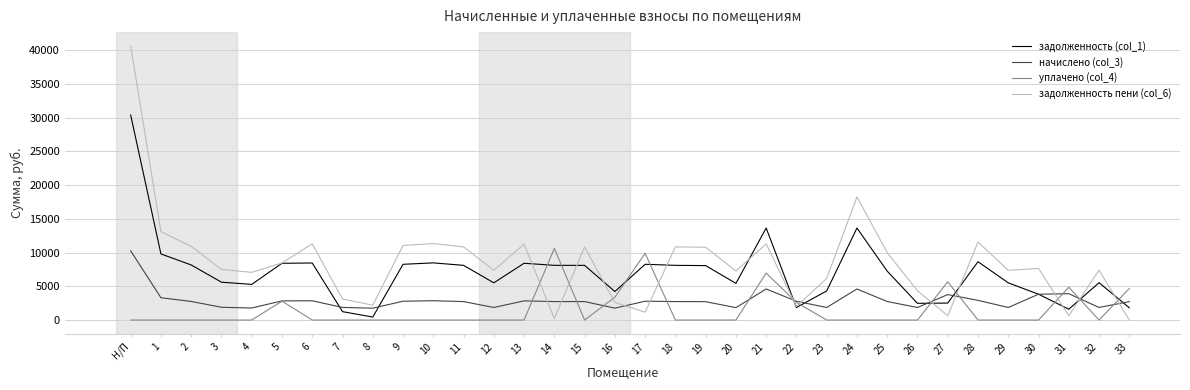

What is the greatest value displayed?

40625.8